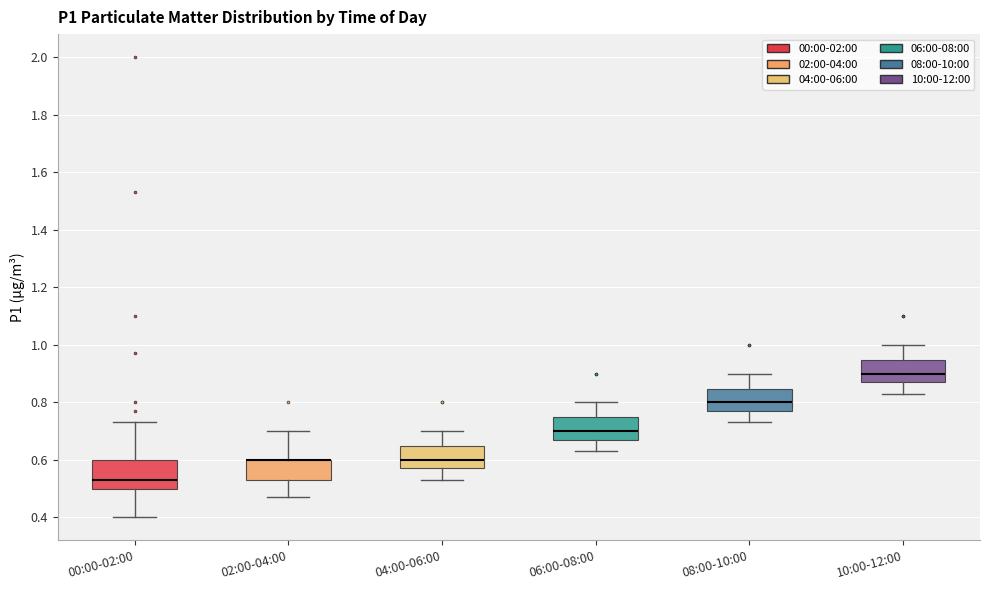

Reading left to right, read every box against the y-axis: the position of its median line, the range the box covers, and the ends of its whiskers. The values are not printed on the chart, so give them approximately, as read against the axis.

00:00-02:00: median 0.54, box 0.50 to 0.60, whiskers 0.40 to 0.74
02:00-04:00: median 0.60 (drawn on the box's upper edge), box 0.54 to 0.60, whiskers 0.48 to 0.70
04:00-06:00: median 0.60, box 0.58 to 0.64, whiskers 0.54 to 0.70
06:00-08:00: median 0.70, box 0.68 to 0.74, whiskers 0.64 to 0.80
08:00-10:00: median 0.80, box 0.78 to 0.84, whiskers 0.74 to 0.90
10:00-12:00: median 0.90, box 0.88 to 0.94, whiskers 0.84 to 1.00